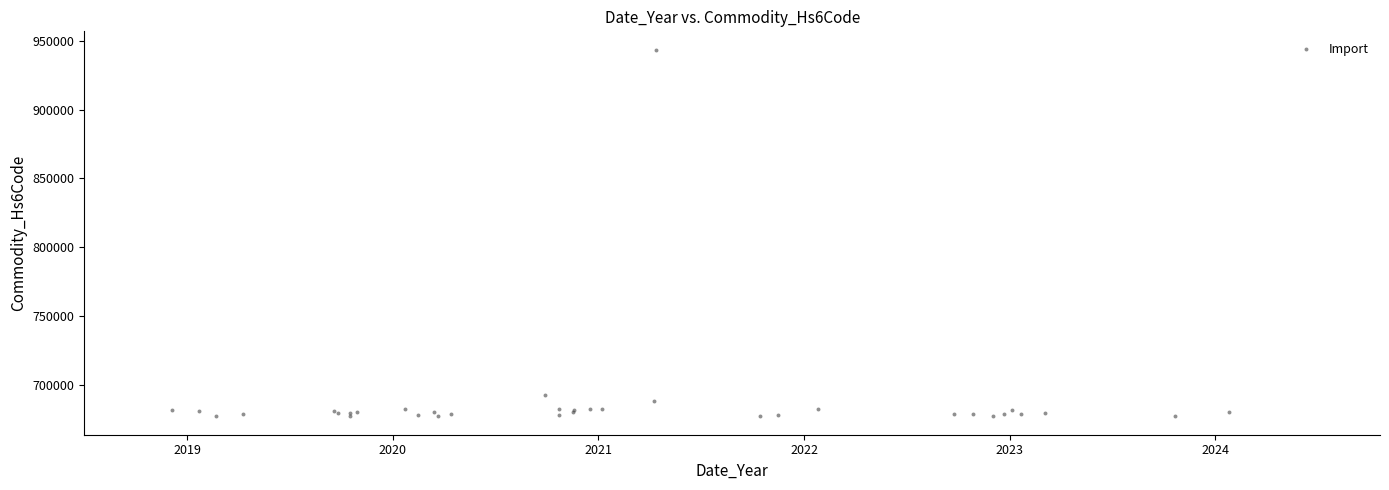

What Y value in the scatter plot is closest to 810458?

692923.2